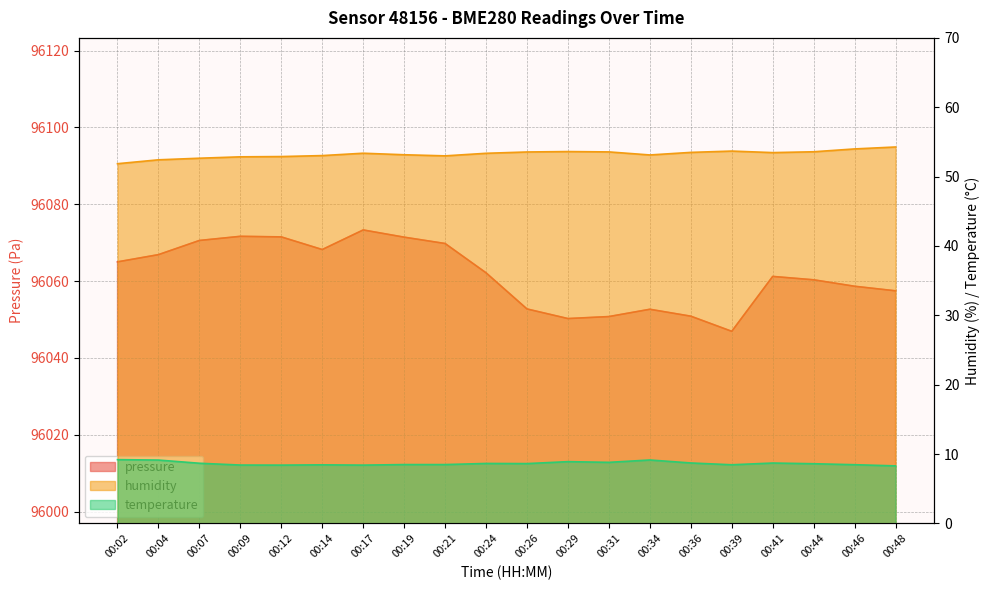

What is the difference between the maximum and minimum values in the temperature series?

0.9